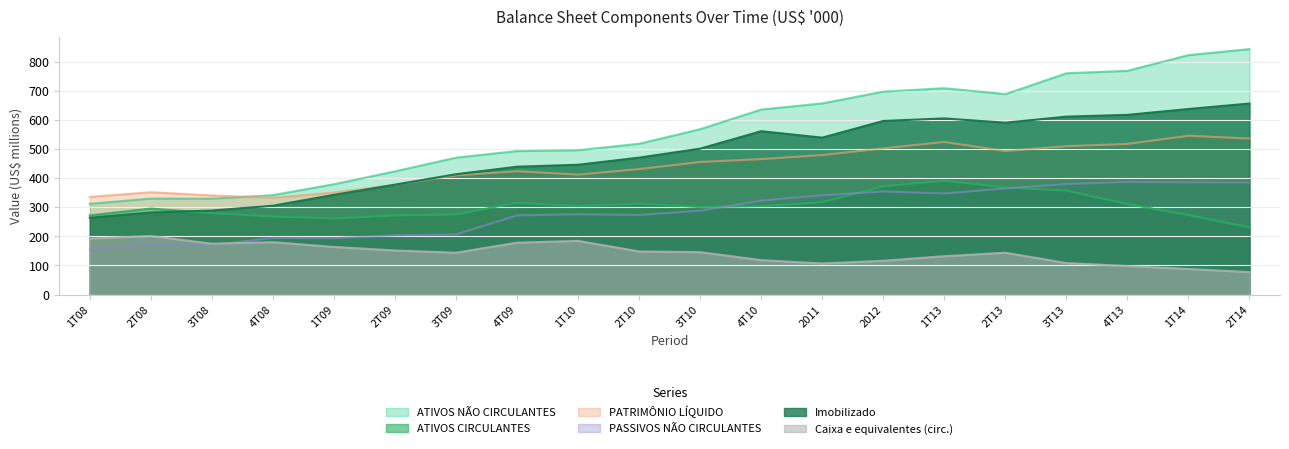

True or false: Caixa e equivalentes (circ.) and ATIVOS NÃO CIRCULANTES cross at least once.

False